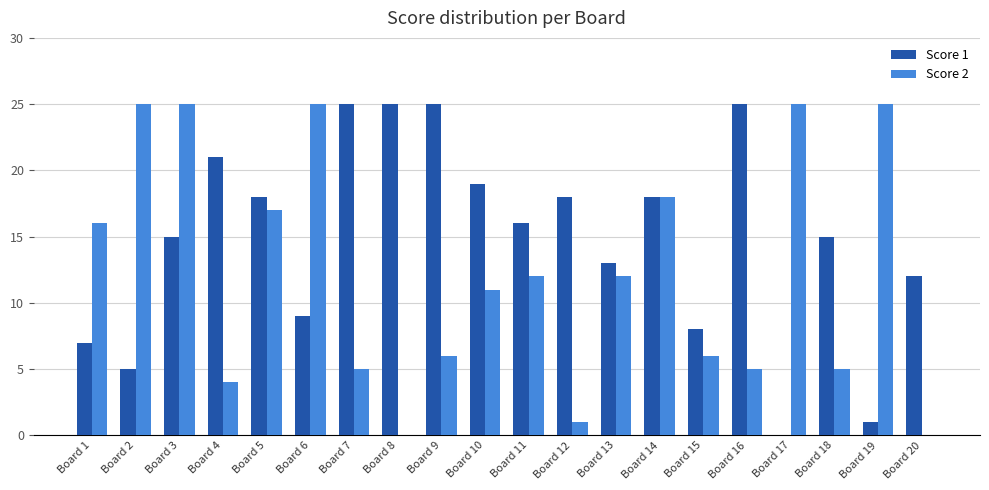

Count the number of categories in the chart.

20